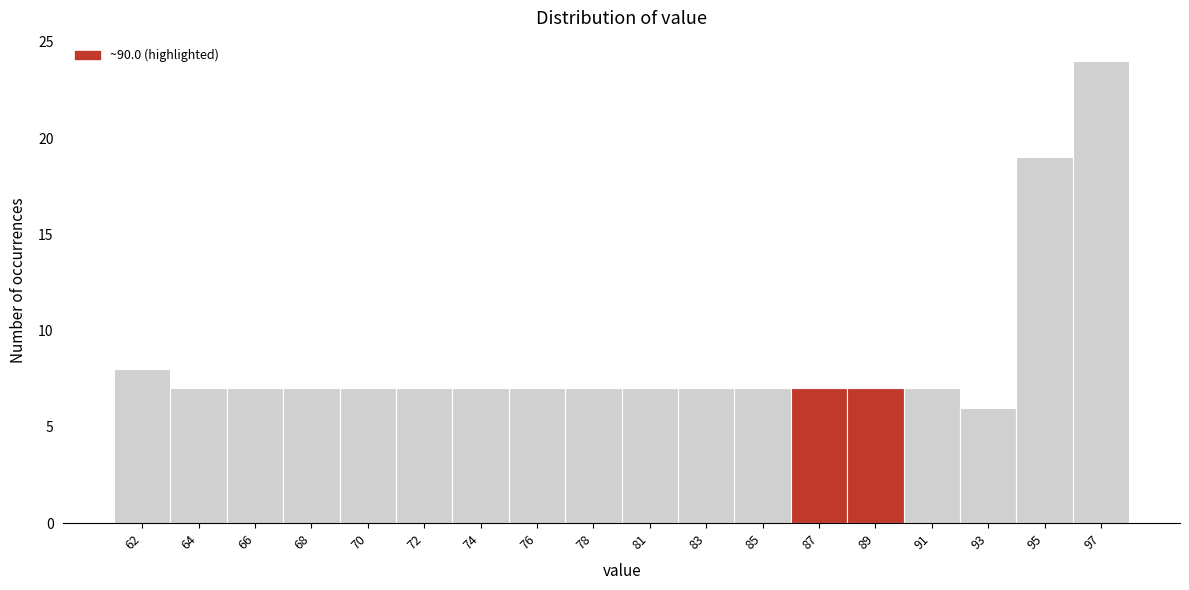

Reading right to left, what are all the values shown in this chart?

97=24	95=19	93=6	91=7	89=7	87=7	85=7	83=7	81=7	78=7	76=7	74=7	72=7	70=7	68=7	66=7	64=7	62=8